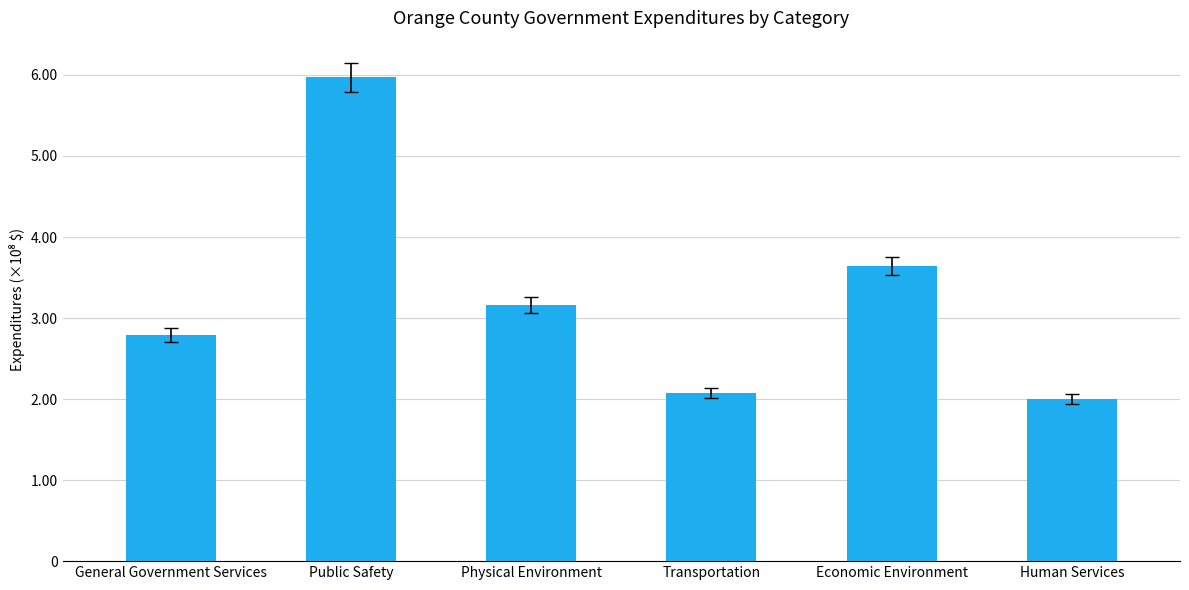

Does the chart contain any negative values?

No